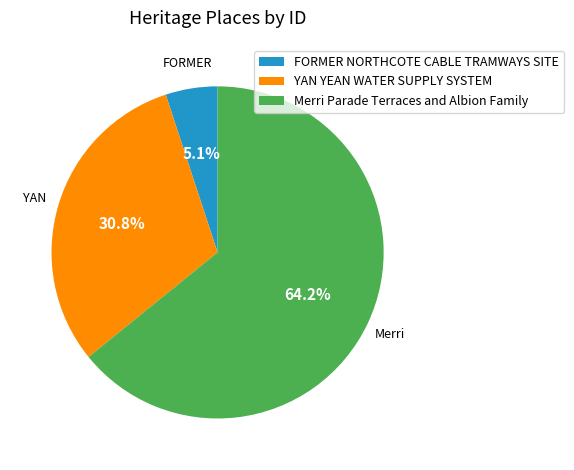

The FORMER NORTHCOTE CABLE TRAMWAYS SITE slice represents 20% of the pie. True or false?

False